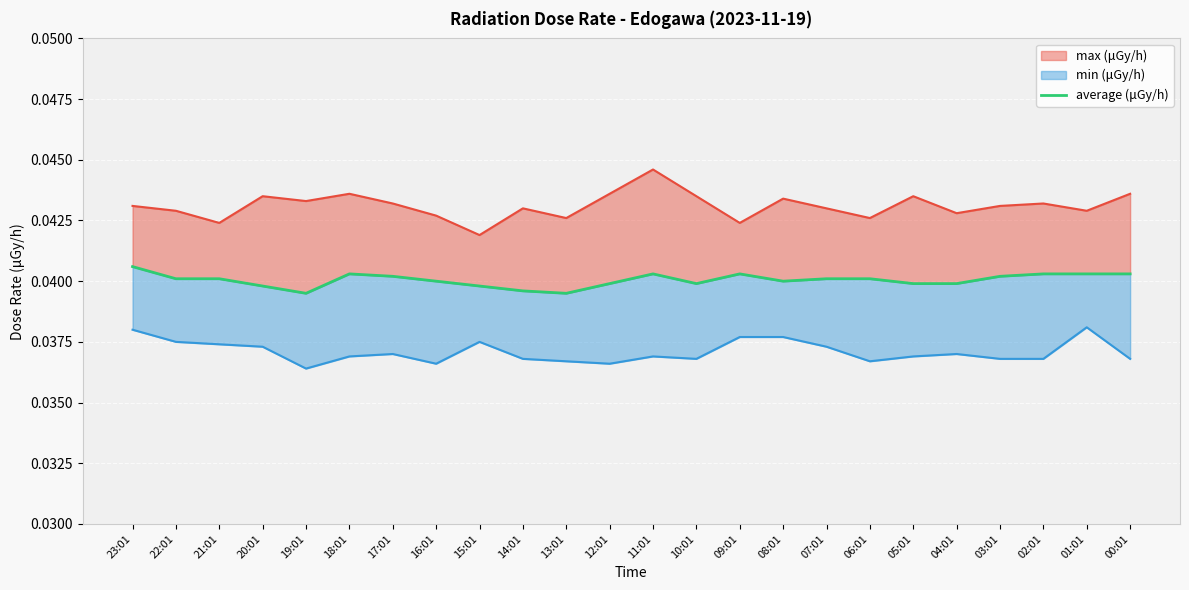

How many lines are shown in the chart?

1